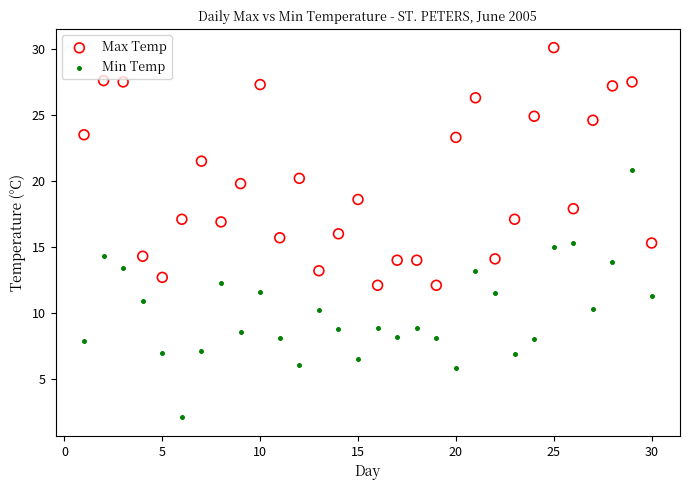

Across all data points, what is the range of X values (max minus min)?

29.0